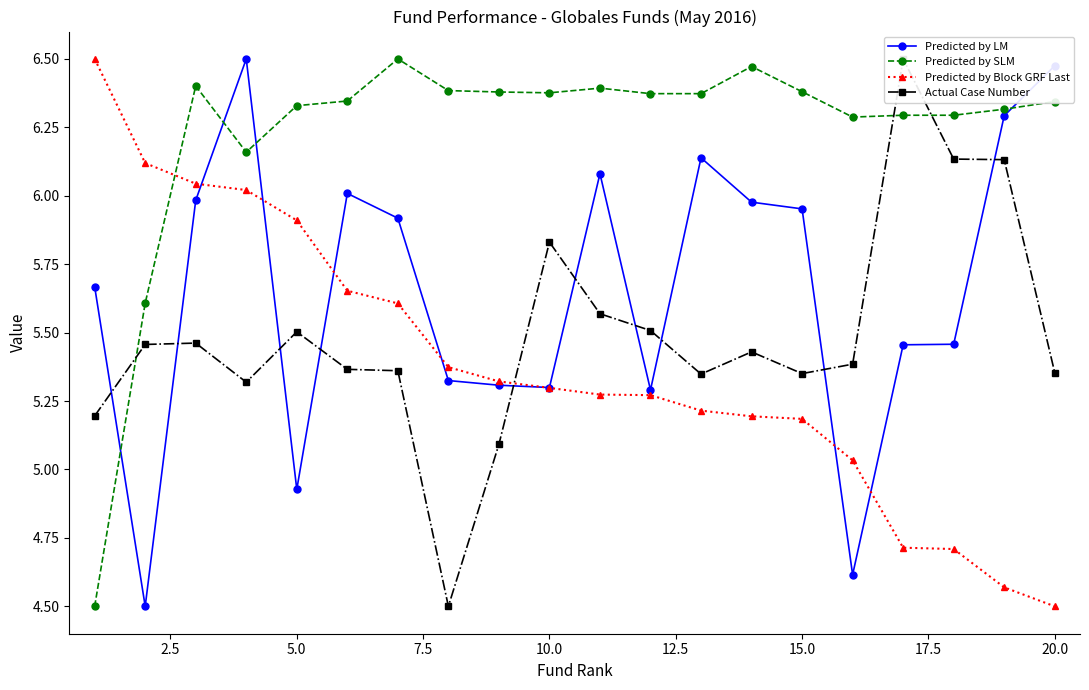

What is the minimum value for Predicted by Block GRF Last?

4.5